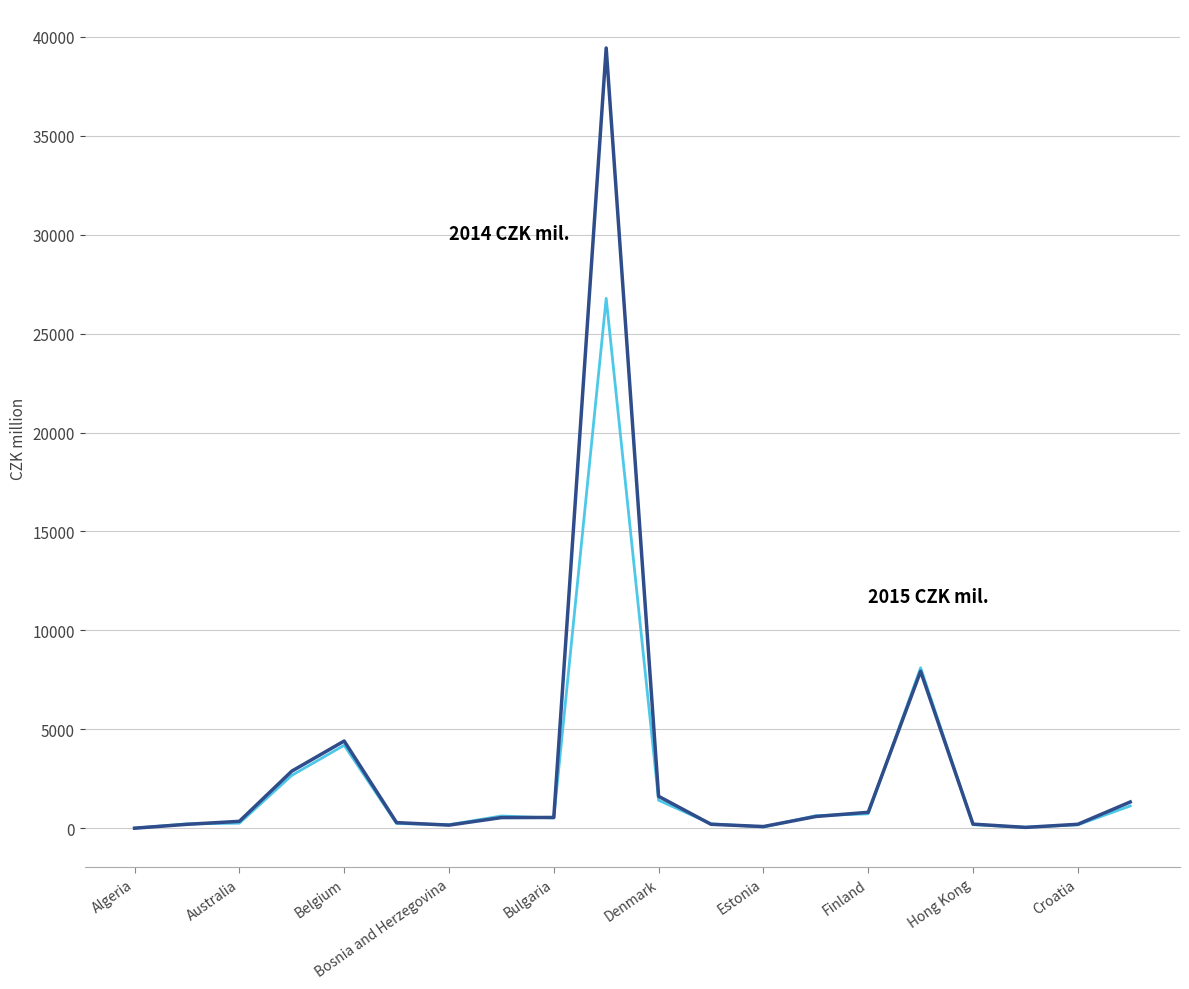

Does the chart display data point markers on the line(s)?

No